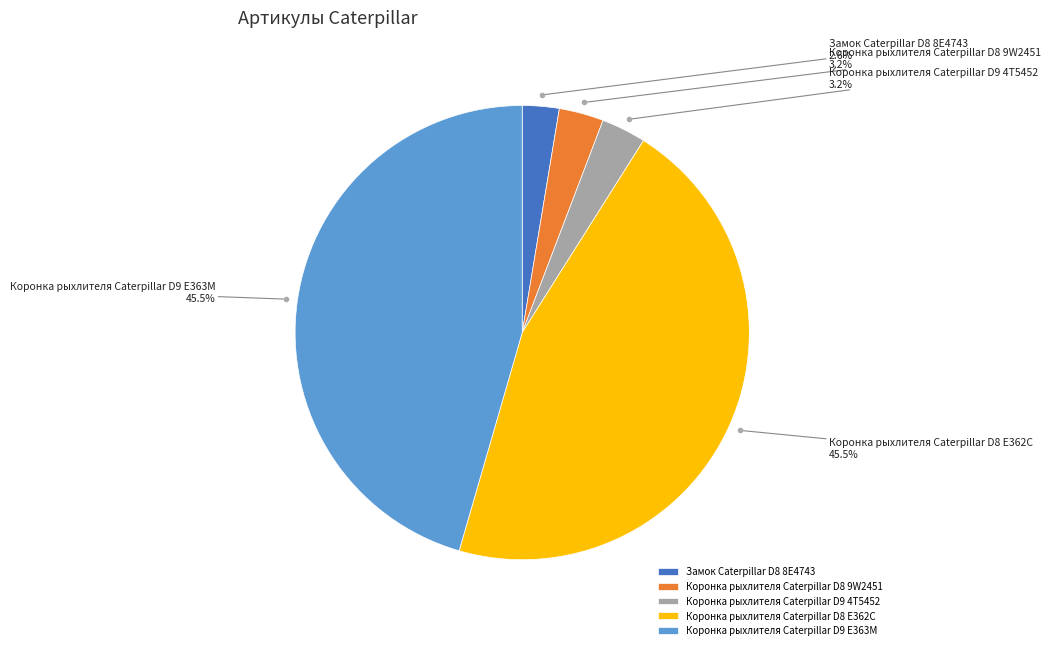

To the nearest percent, what is the difference between the largest and smallest slice percentages?

43%